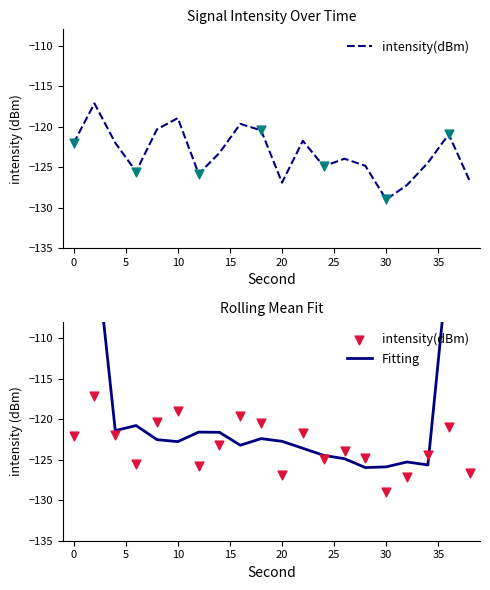

What is the total value across all series at 15?

-242.9